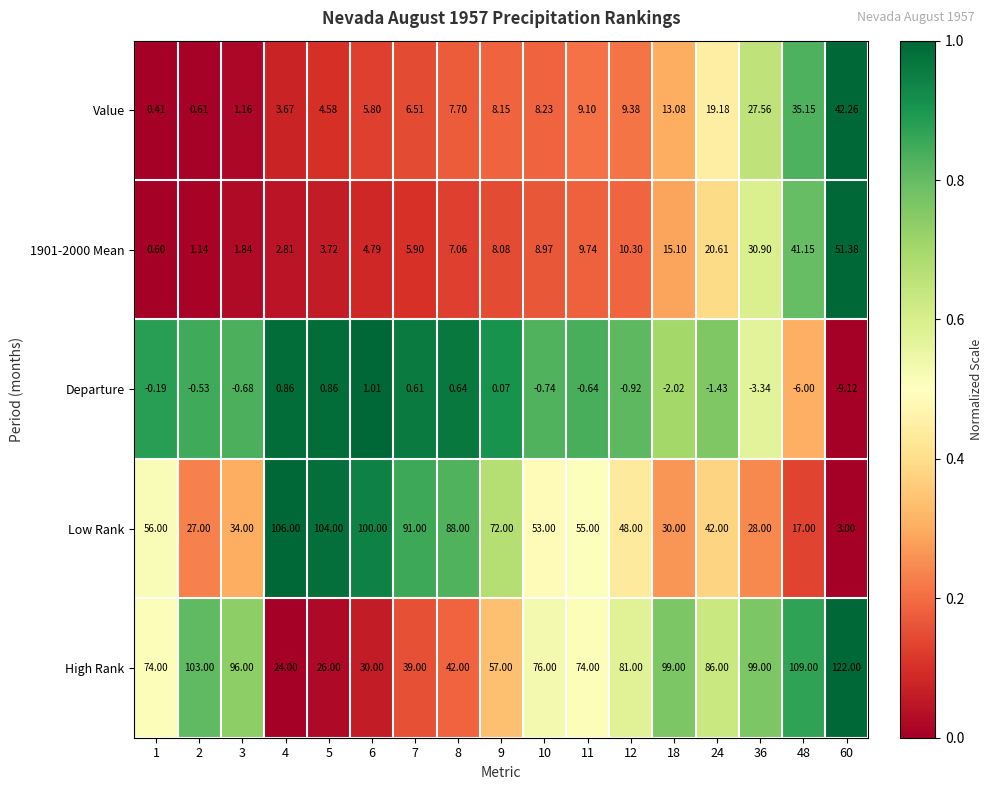

Which series has the largest range (max minus min)?

Low Rank